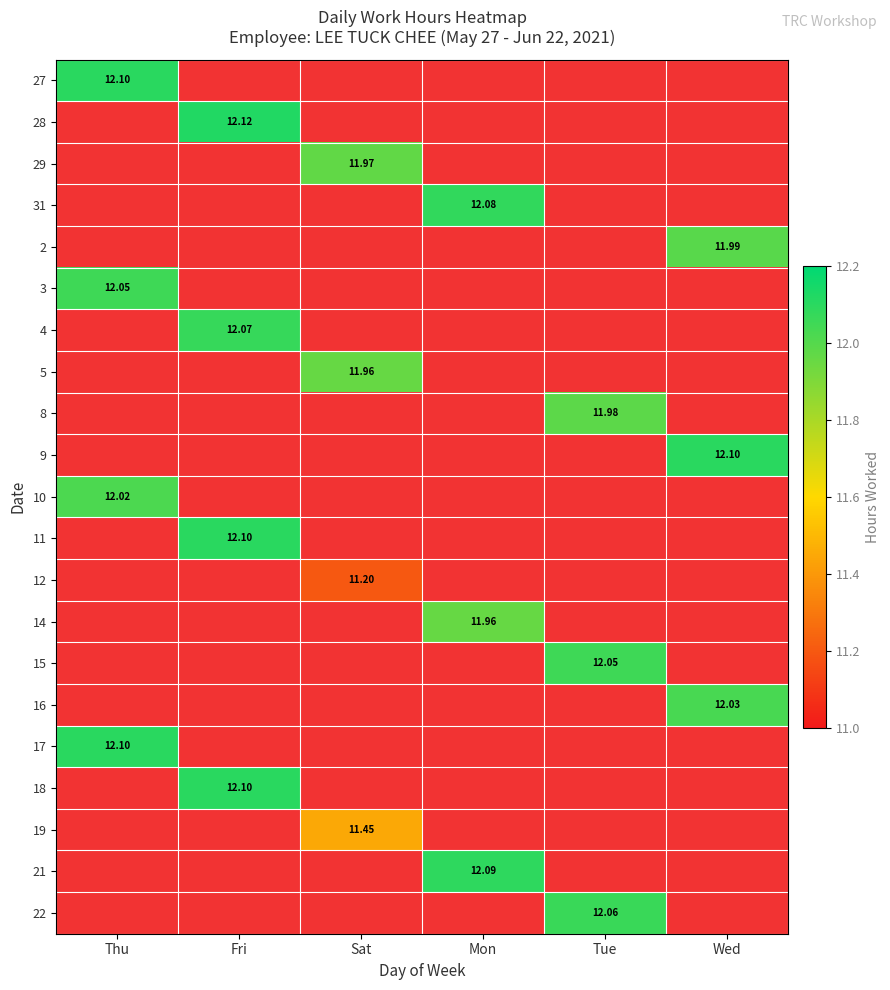

Rank the categories by 28 value from lowest to highest.

Thu, Sat, Mon, Tue, Wed, Fri